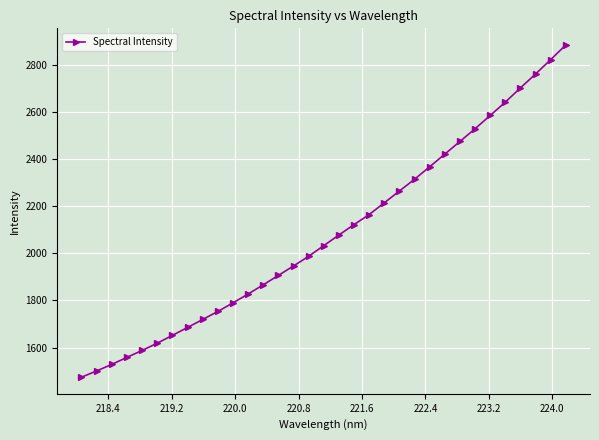

What is the value of the 23rd point from the left?

2314.0